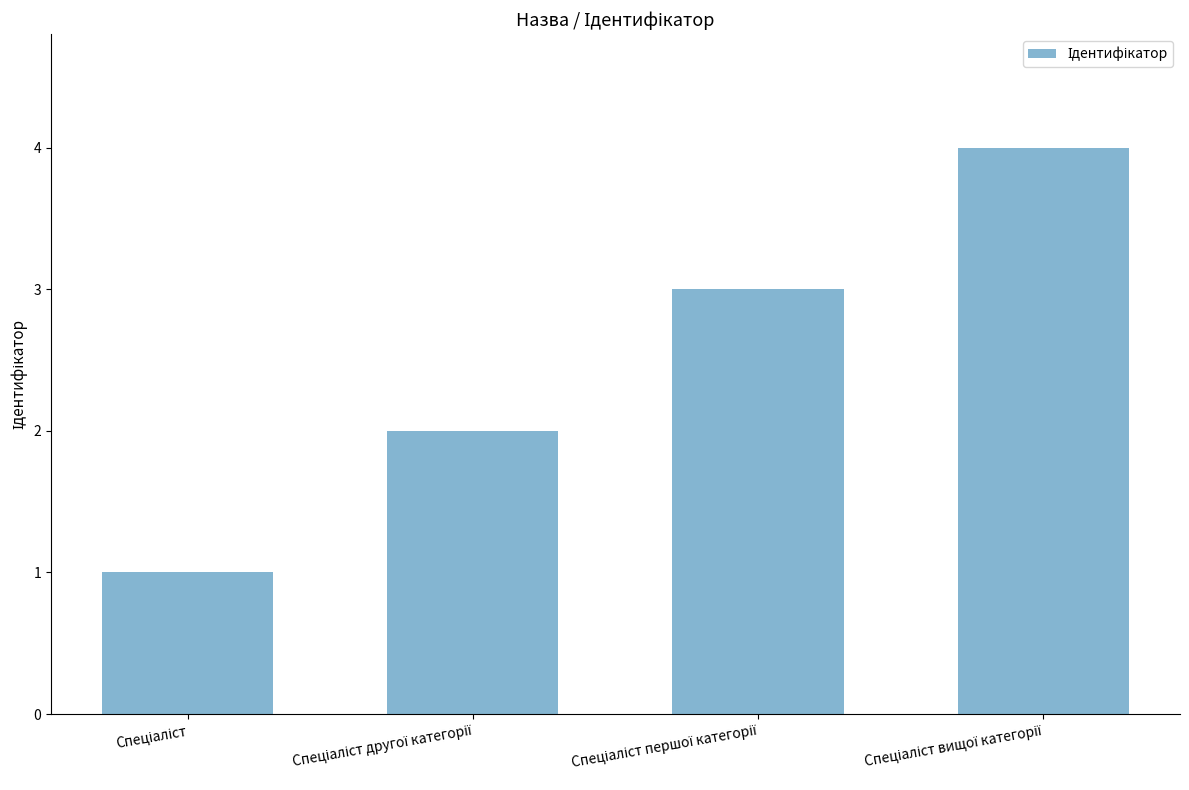

What is the greatest value displayed?

4